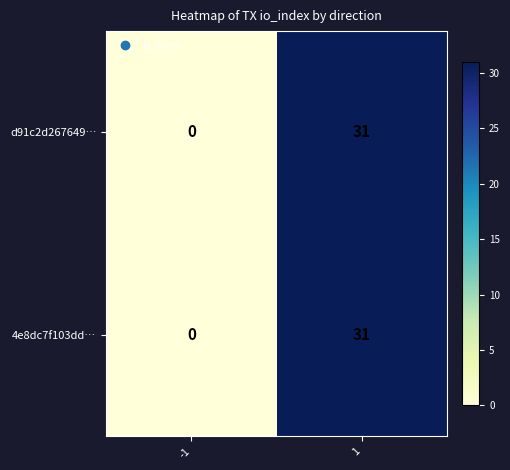

What is the difference between the 4e8dc7f103dd… values at 1 and -1?

31